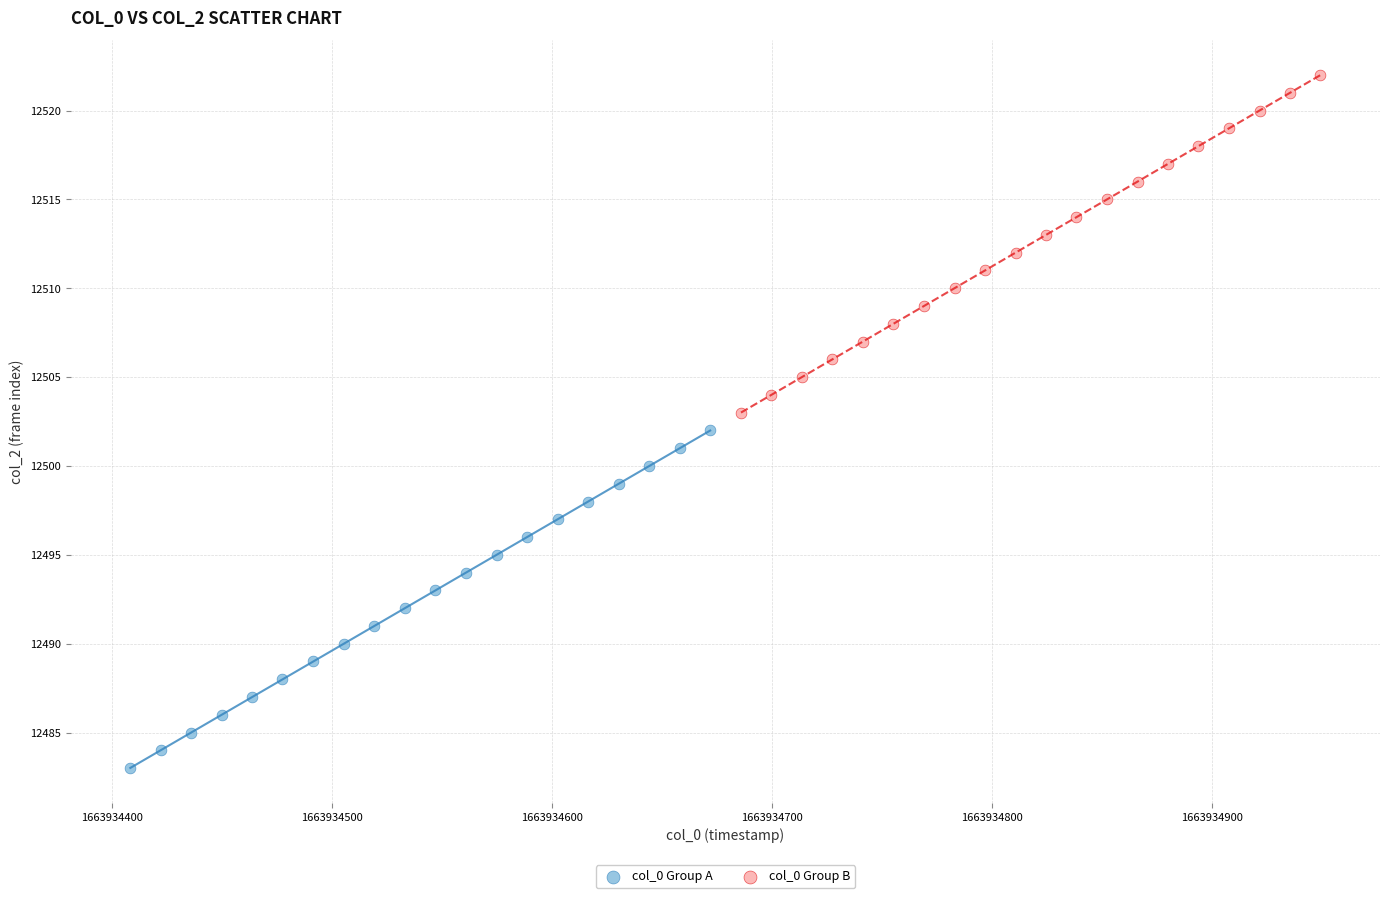

Which series contains the lowest Y value?

col_0 Group A